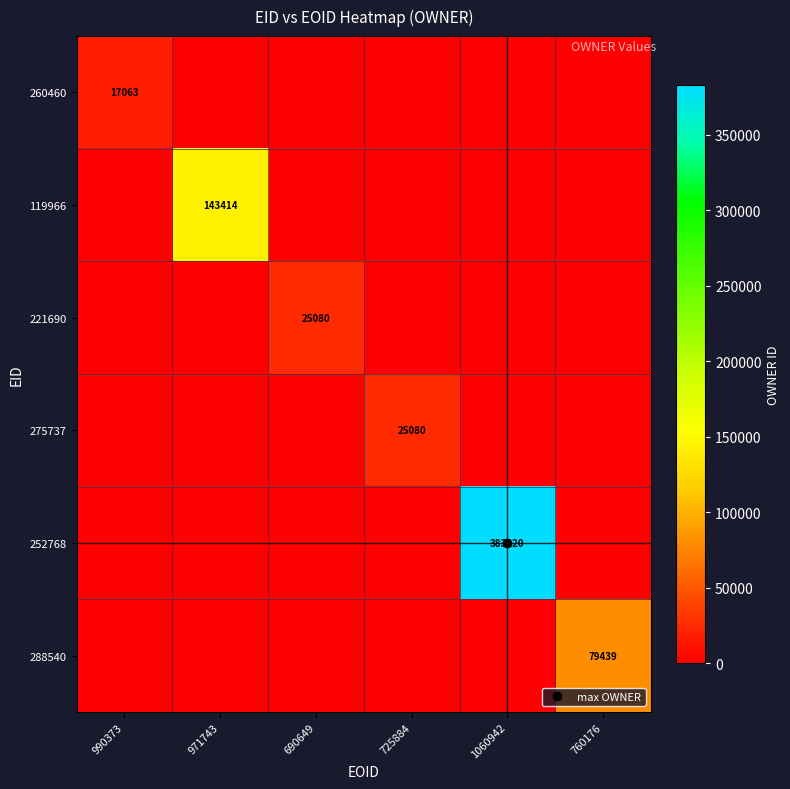

What is the maximum value shown in the chart?

383220